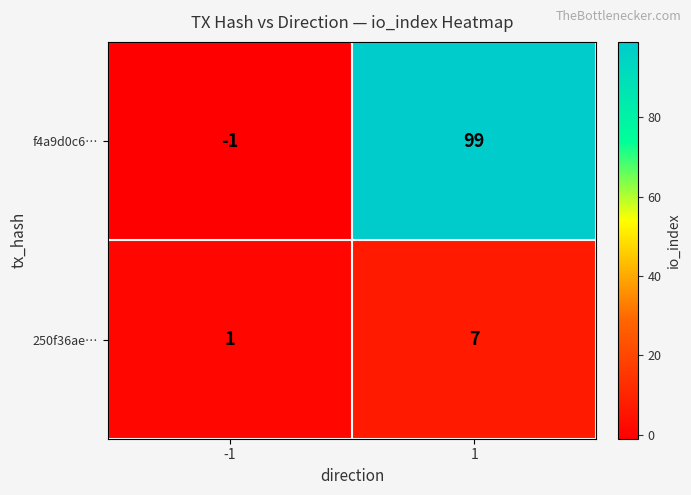

The f4a9d0c6… series shows 152 at 1. True or false?

False